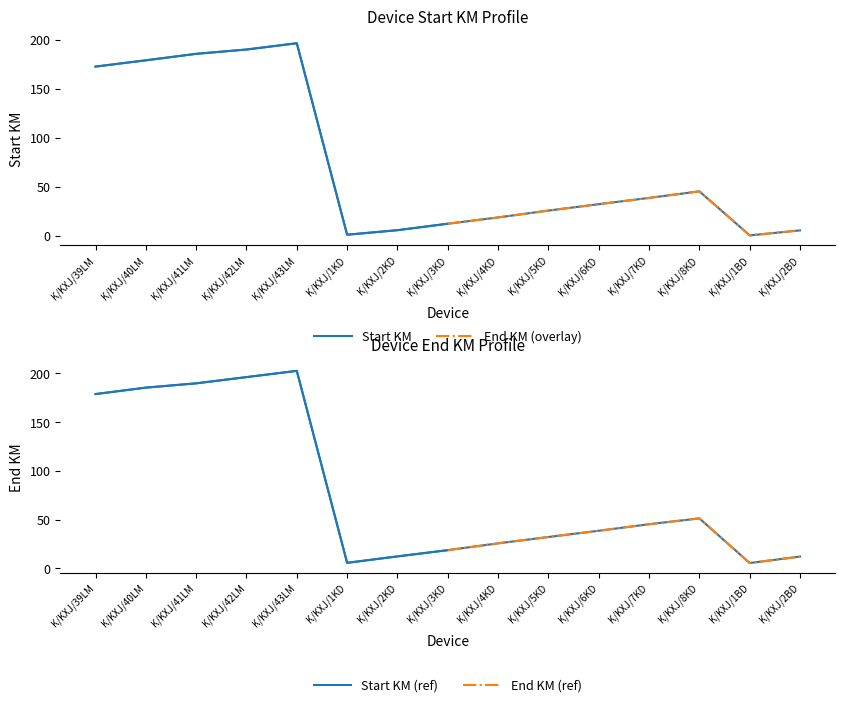

True or false: Start KM and End KM intersect in this chart.

False